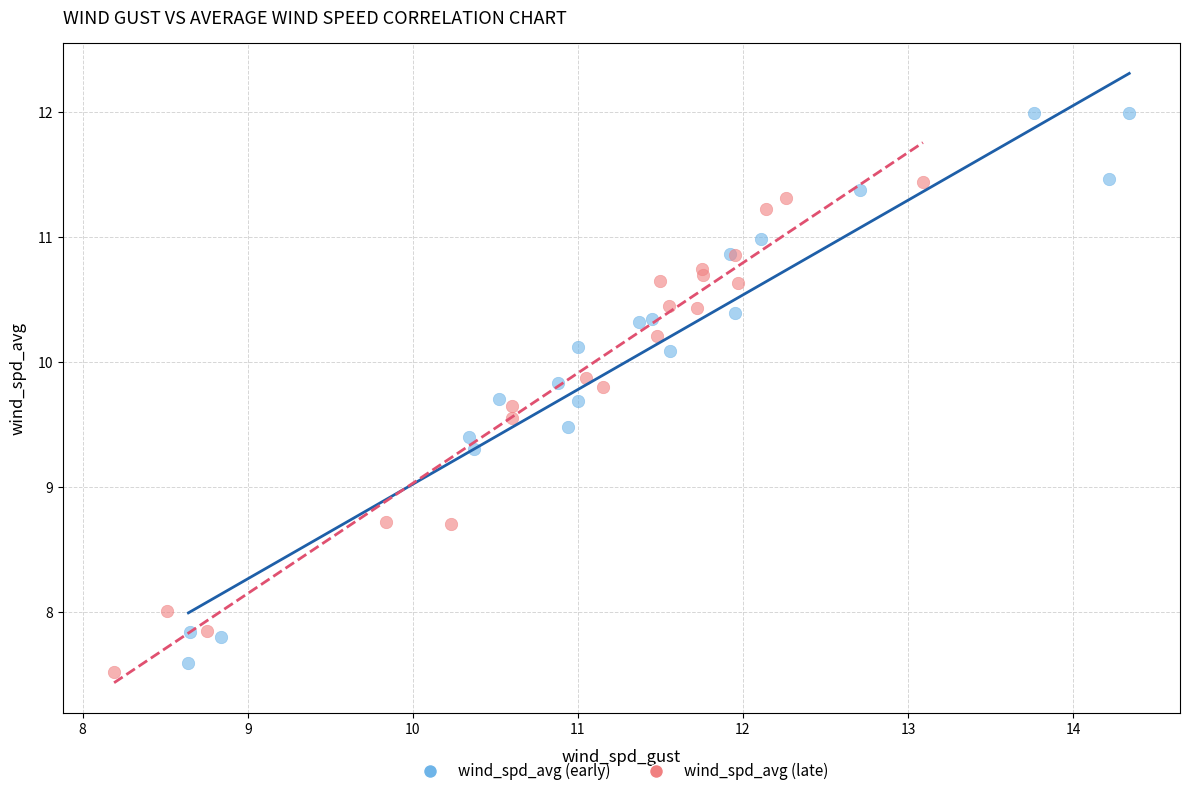

Which series reaches the maximum Y coordinate?

wind_spd_avg (early)